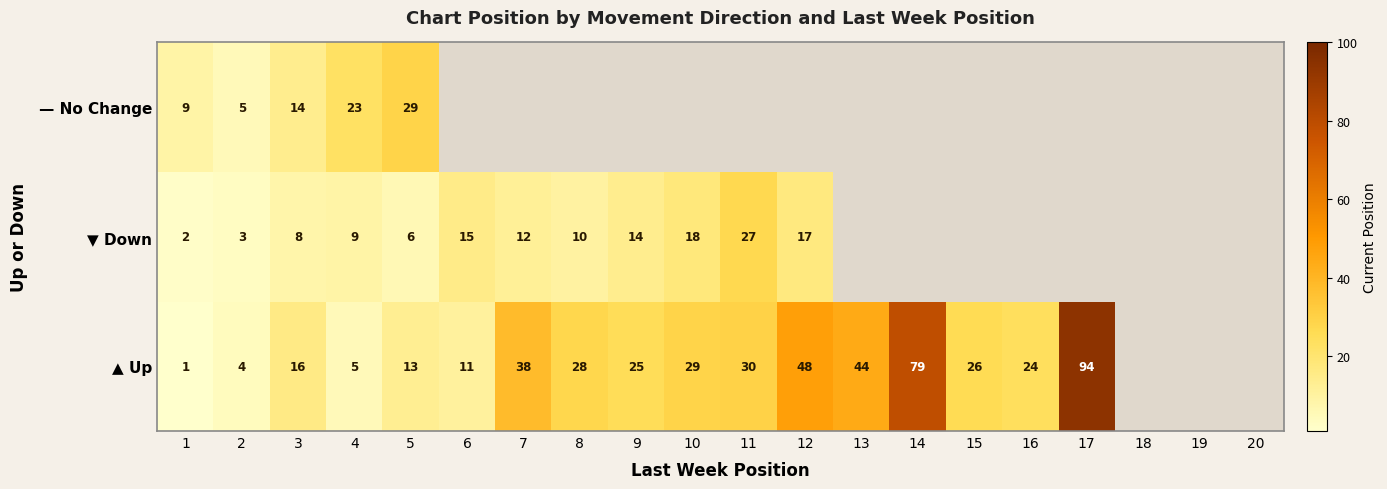

What is the total value across all series at 5?

48